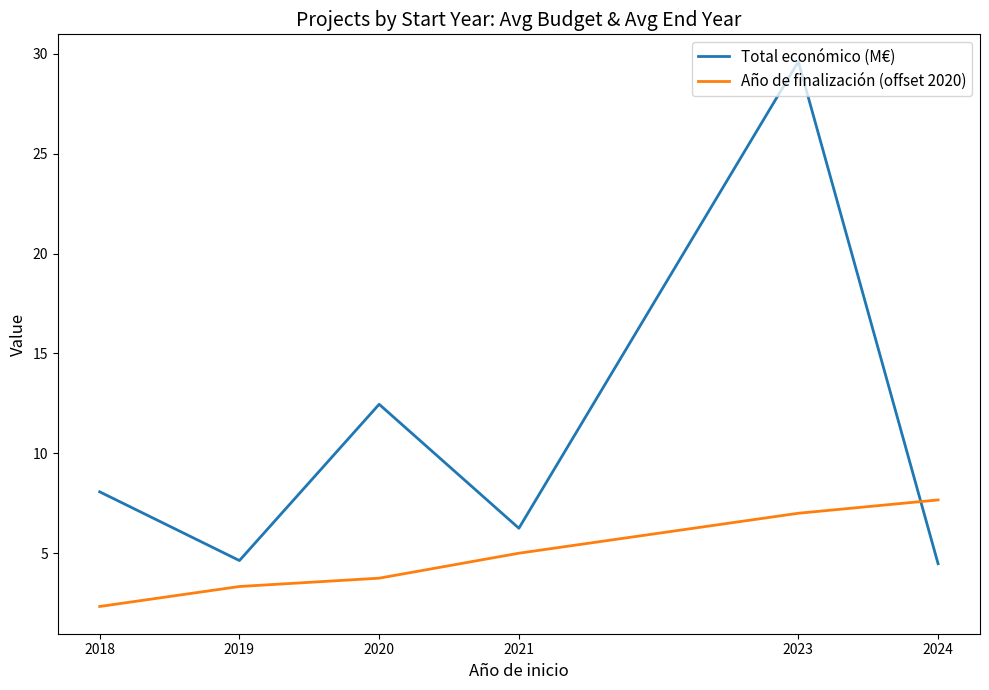

Reading left to right, what are all the values shown in this chart?

Total económico (M€): 8.1	4.6	12.5	6.2	29.6	4.5
Año de finalización (offset 2020): 2.3	3.3	3.8	5.0	7.0	7.7